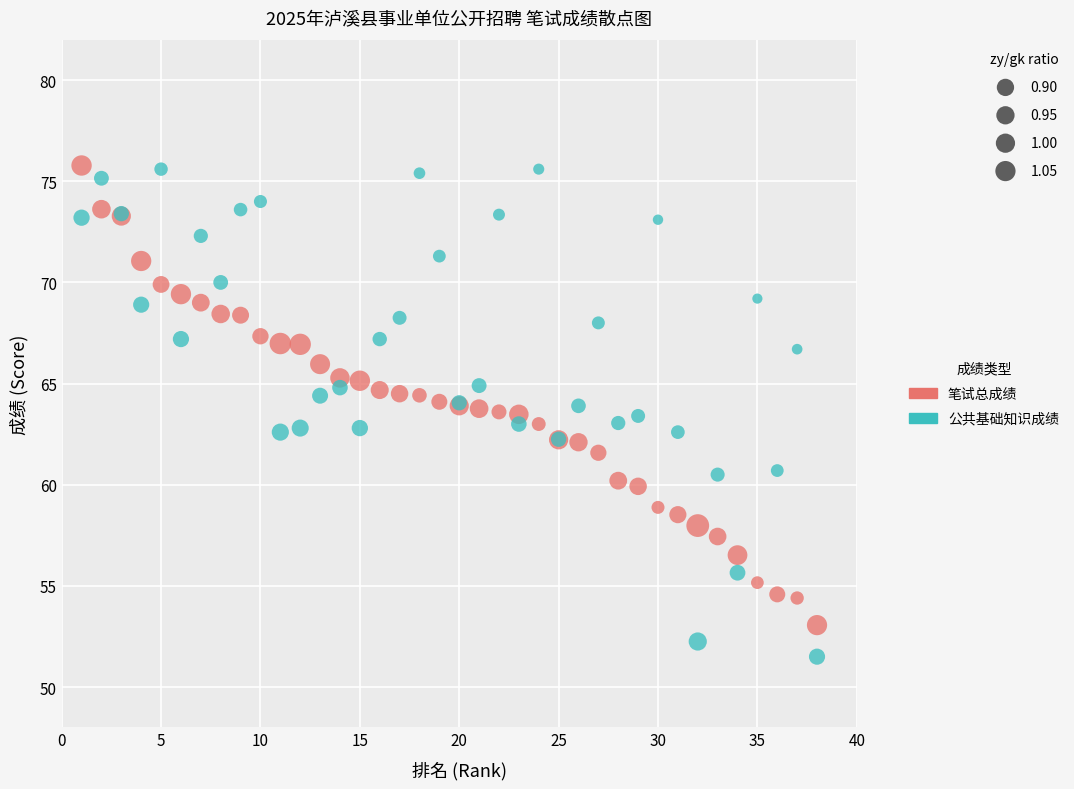

Which series has the widest spread of Y values?

公共基础知识成绩